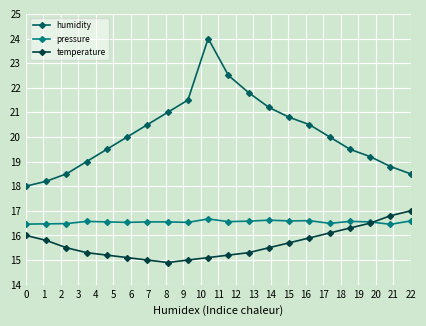

What is the lowest value of the humidity series?

18.0